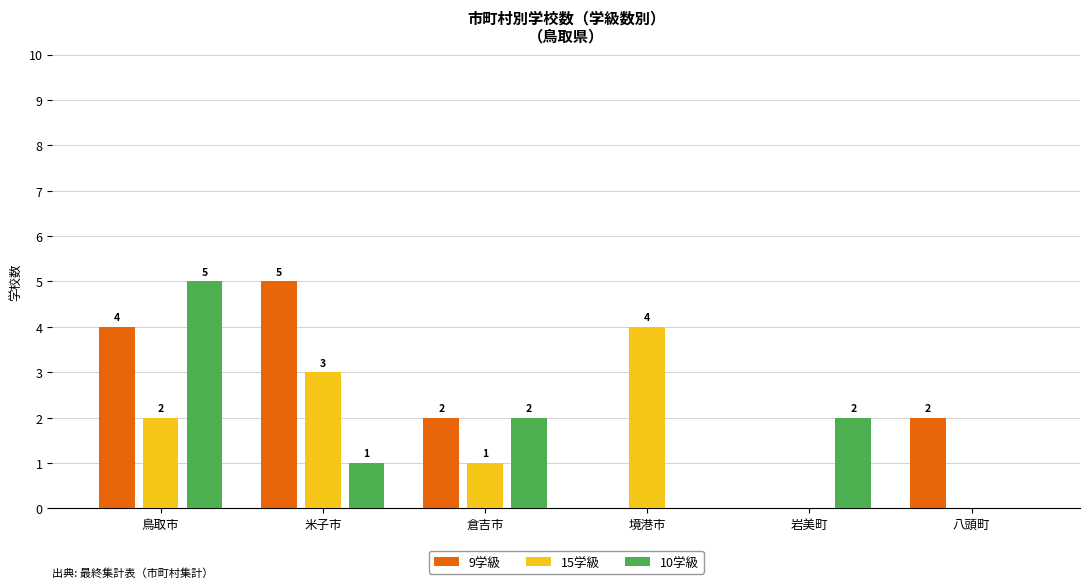

The value of 9学級 at 鳥取市 is 1. True or false?

False